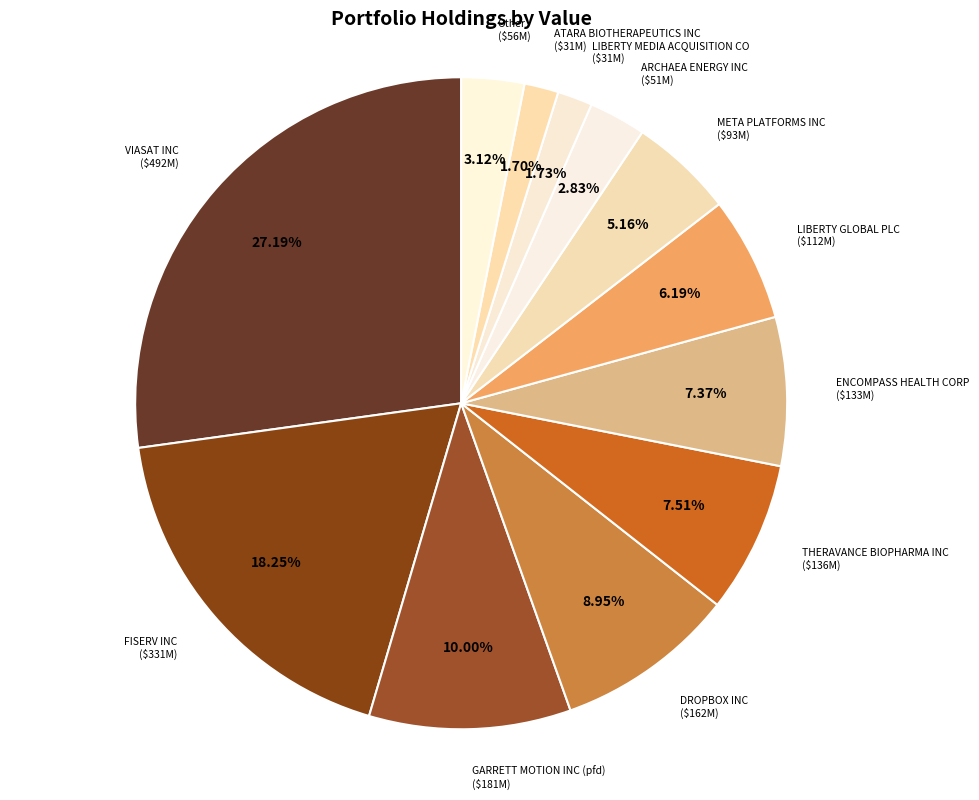

What percentage do GARRETT MOTION INC (pfd) and ENCOMPASS HEALTH CORP together represent?

17.4%